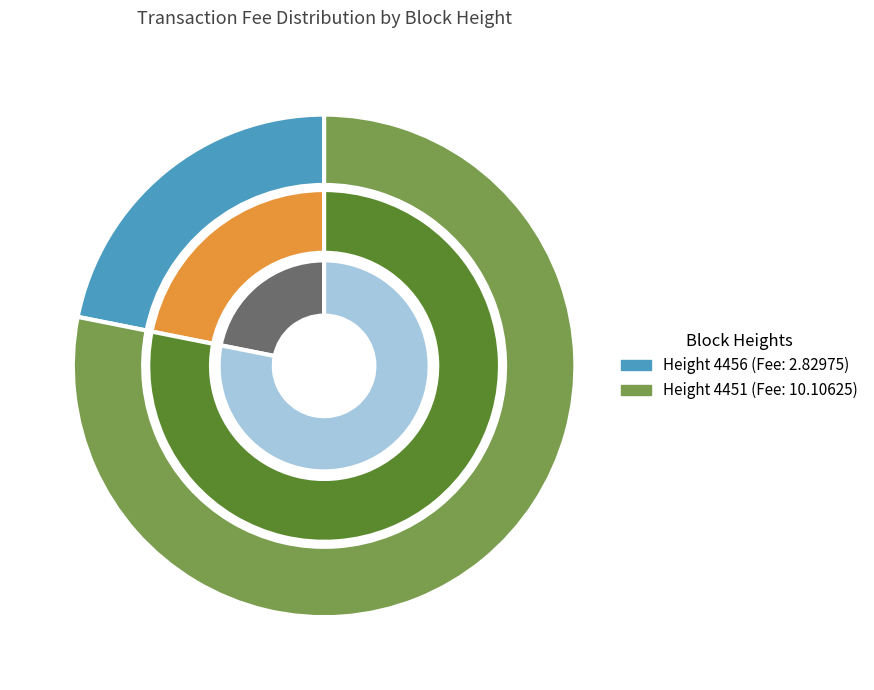

Is it true that 4451 is 67% of the pie?

False